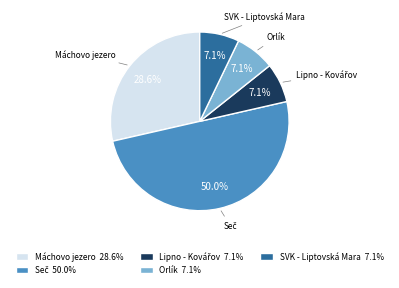

Does Máchovo jezero 28.6% account for over 50% of the chart?

No